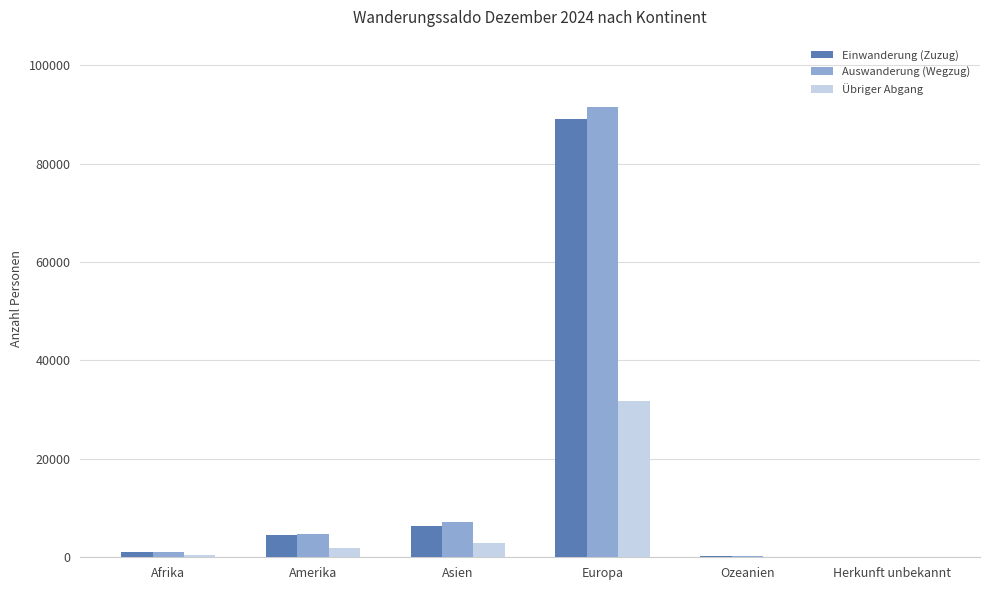

Which series changed the most between Asien and Europa?

Auswanderung (Wegzug)